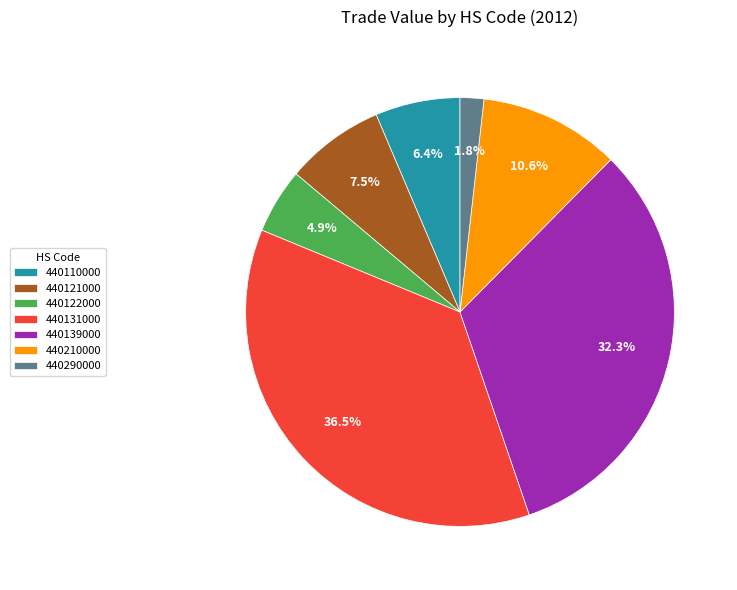

Rank the categories by value from lowest to highest.

440290000, 440122000, 440110000, 440121000, 440210000, 440139000, 440131000